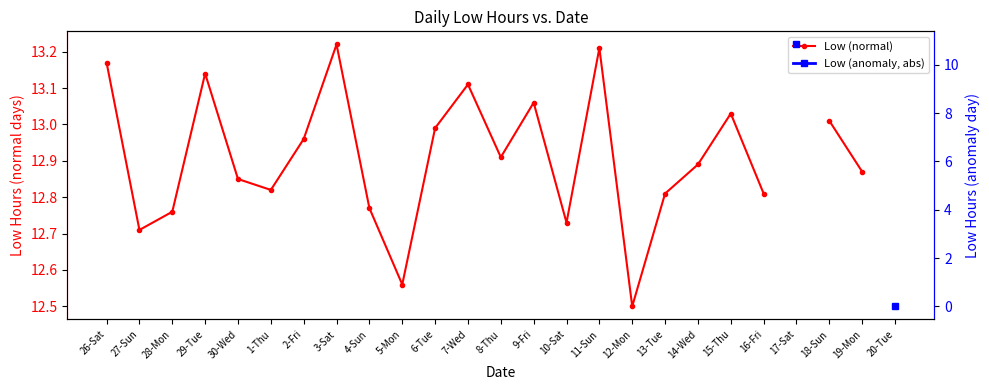

How many positive values does the Low (anomaly, abs) series have?

1